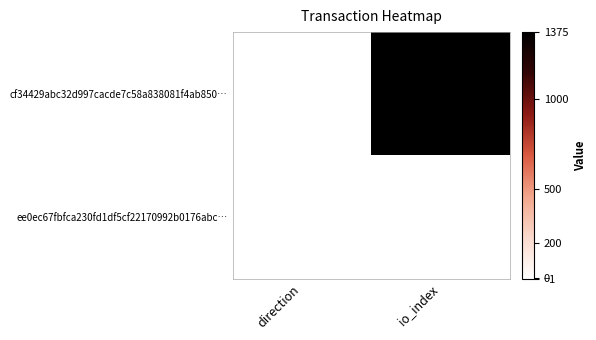

Reading left to right, list all the values displayed in this chart.

cf34429abc32d997cacde7c58a838081f4ab850…: direction=-1	io_index=1375
ee0ec67fbfca230fd1df5cf22170992b0176abc…: direction=1	io_index=1